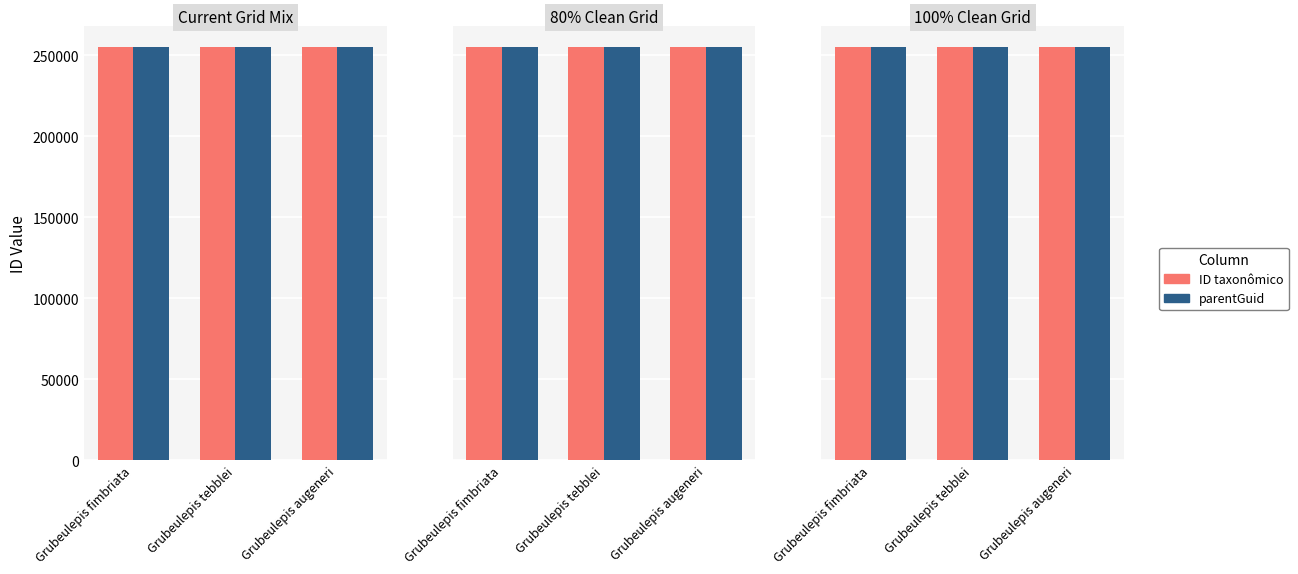

At Grubeulepis fimbriata, list the series in order from largest to smallest.

ID taxonômico, parentGuid